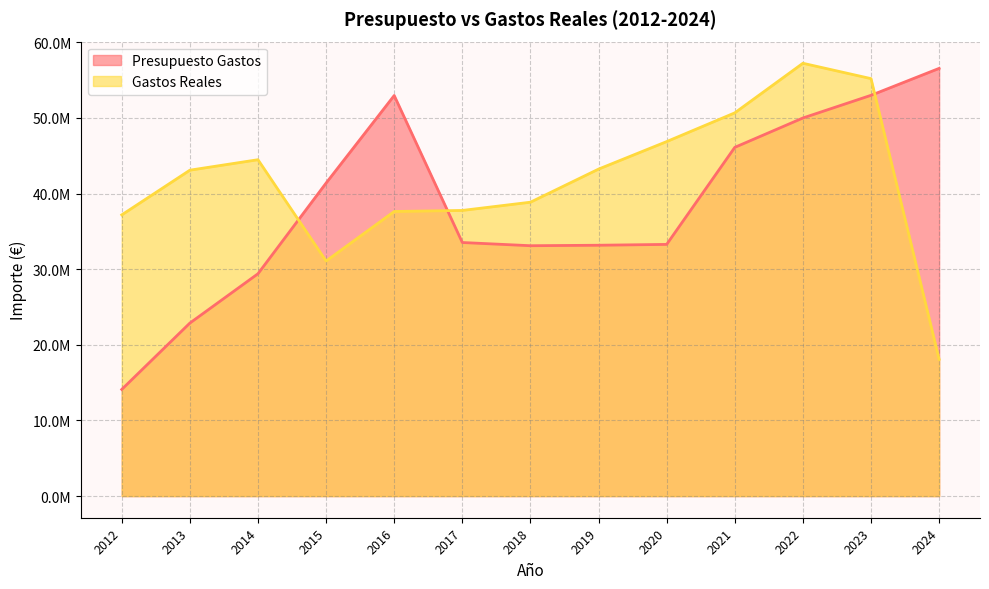

What is the sum of all Presupuesto Gastos values?

499535184.0